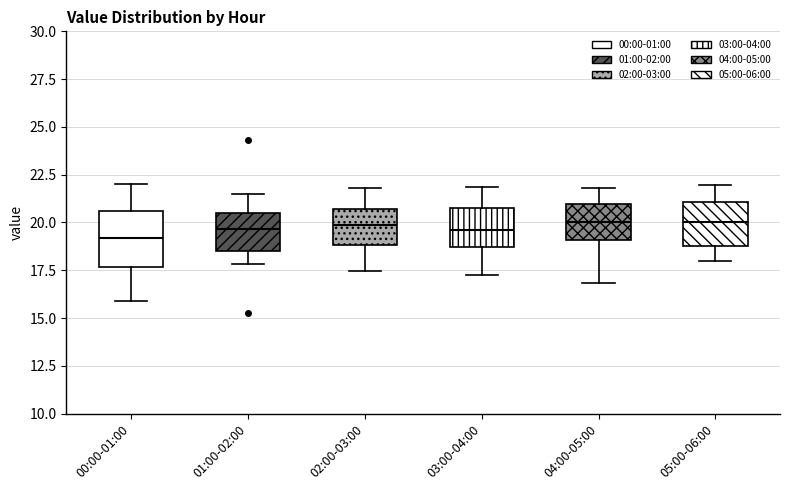

Which box is the tallest, from its lower edge to its upper edge?

00:00-01:00